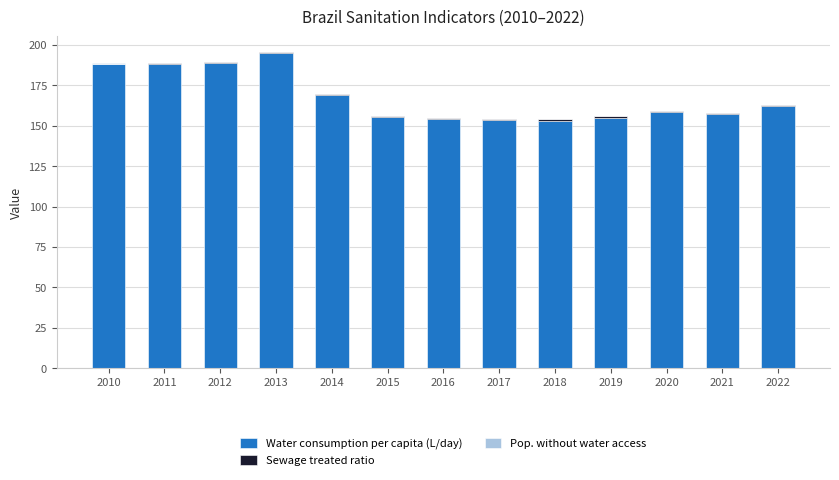

At which label is Water consumption per capita (L/day) closest to 174?

2014